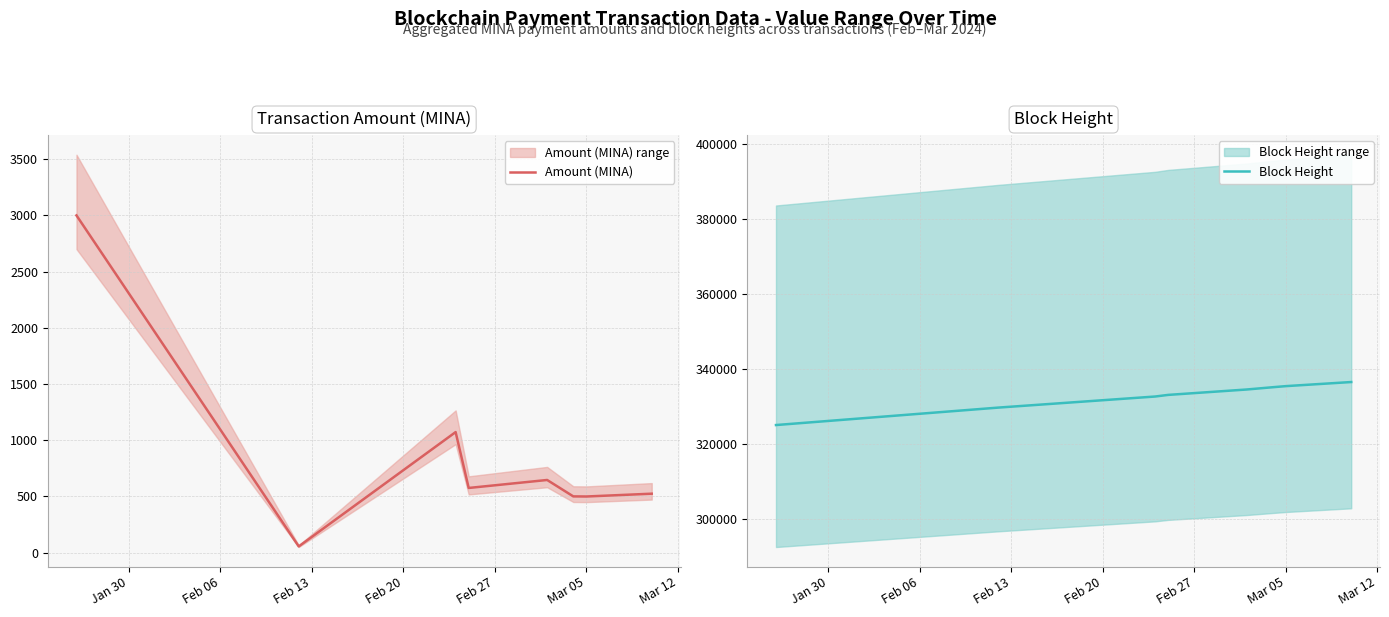

What is the highest value of the Block Height series?

336464.5